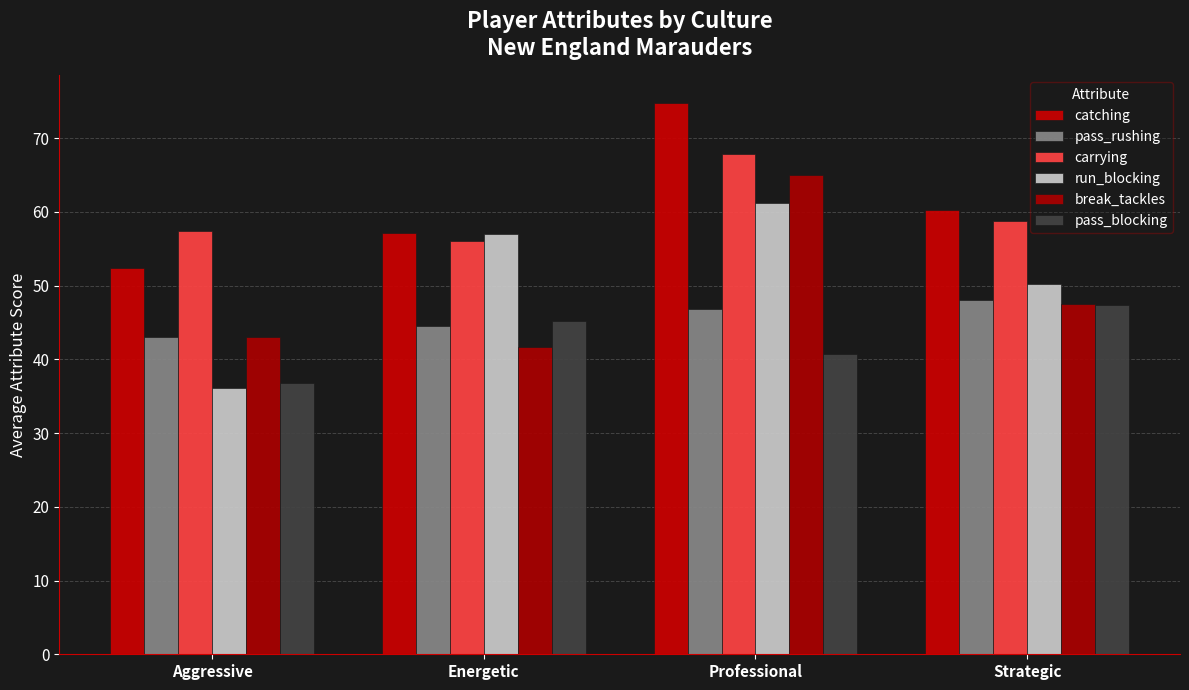

What is the label of the 2nd bar from the left?

Energetic